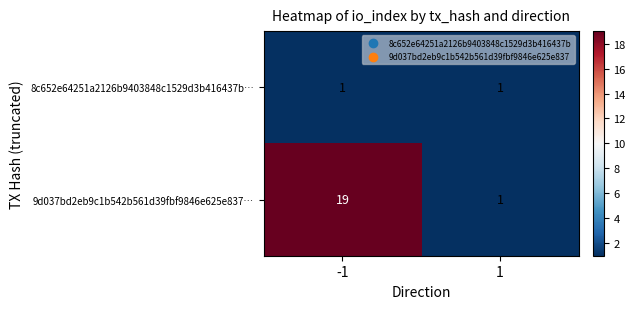

Reading right to left, list all the values displayed in this chart.

8c652e64251a2126b9403848c1529d3b416437b…: 1=1	-1=1
9d037bd2eb9c1b542b561d39fbf9846e625e837…: 1=1	-1=19